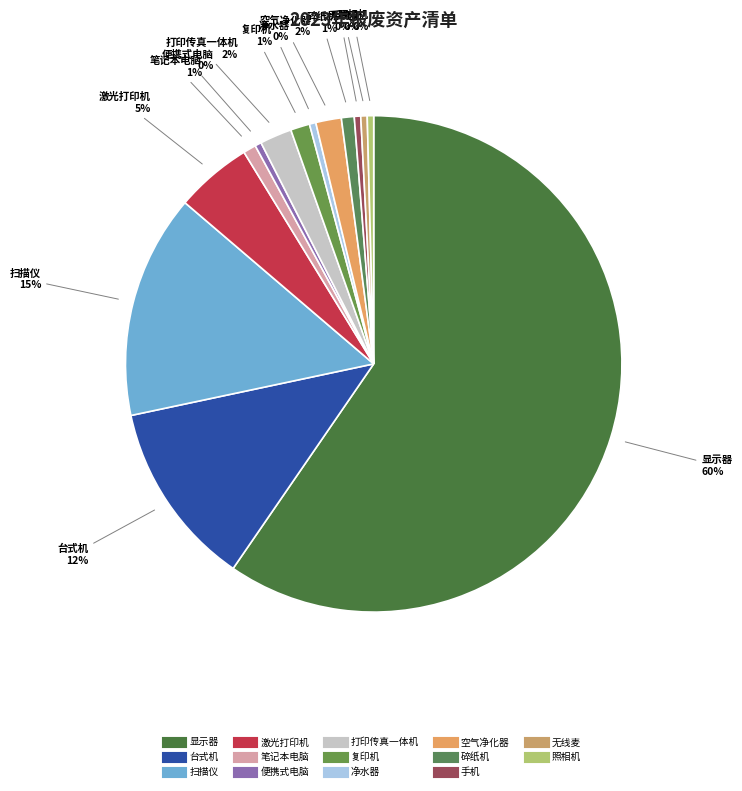

To the nearest percent, what is the average slice percentage?

7%